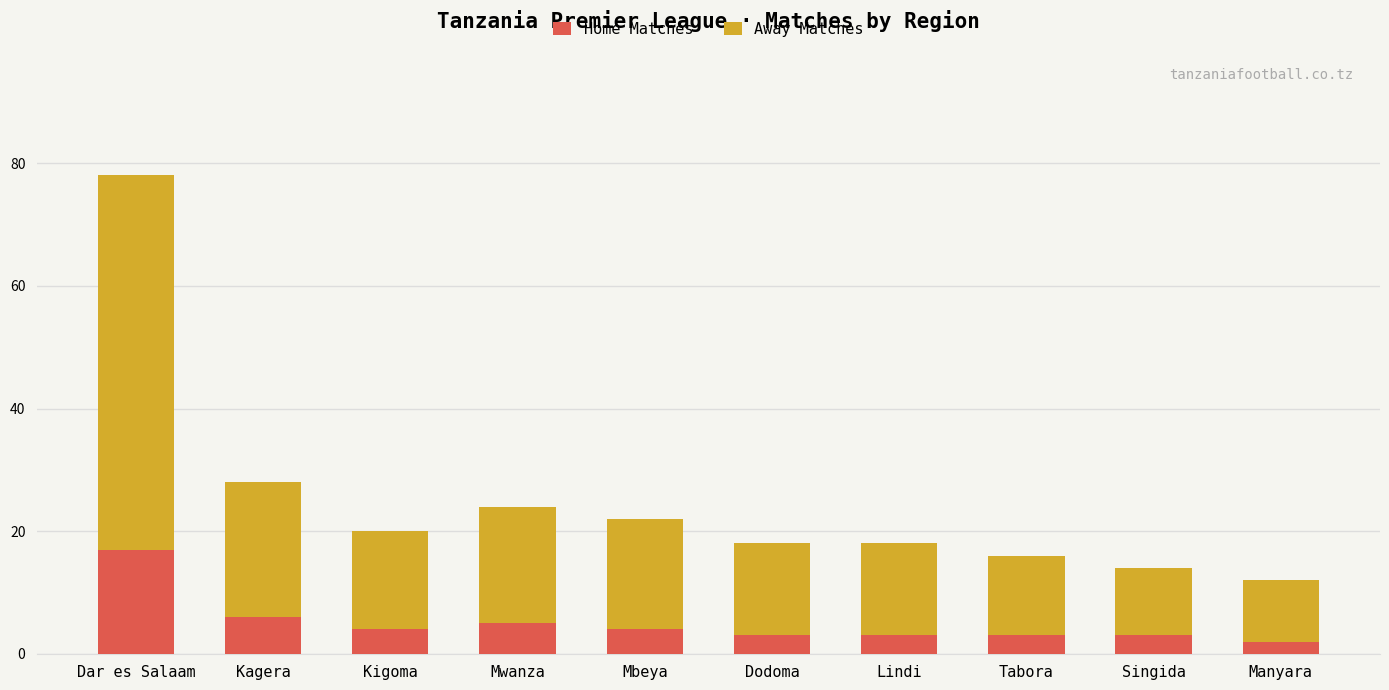

What is the highest value of the Home Matches series?

17